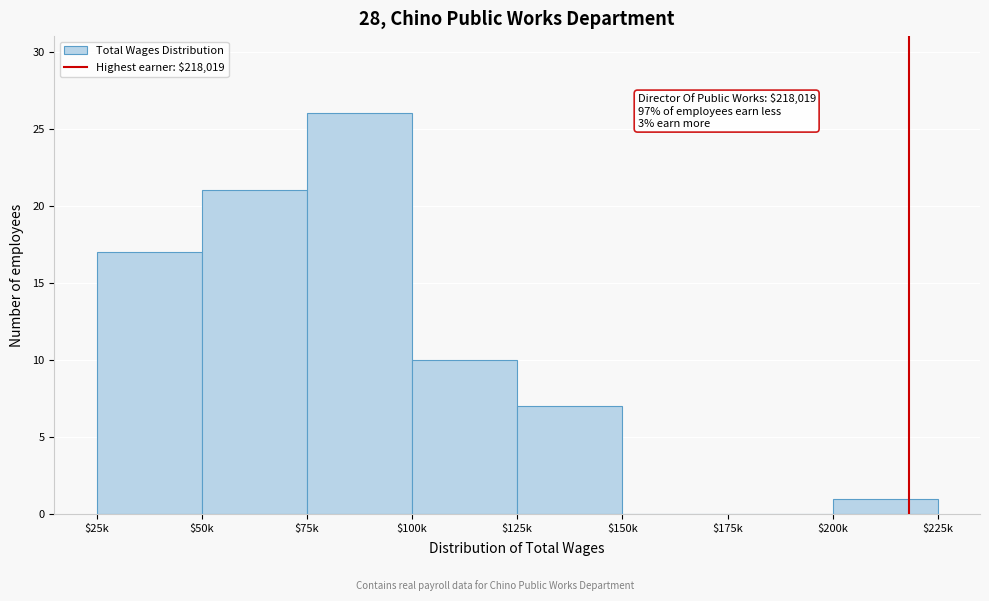

What is the sum of all values?

82